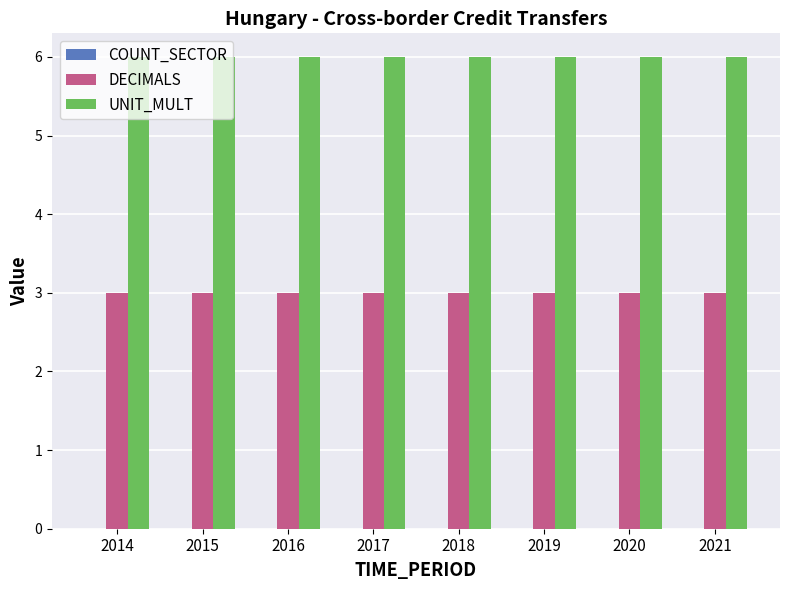

Does the chart contain stacked bars?

No